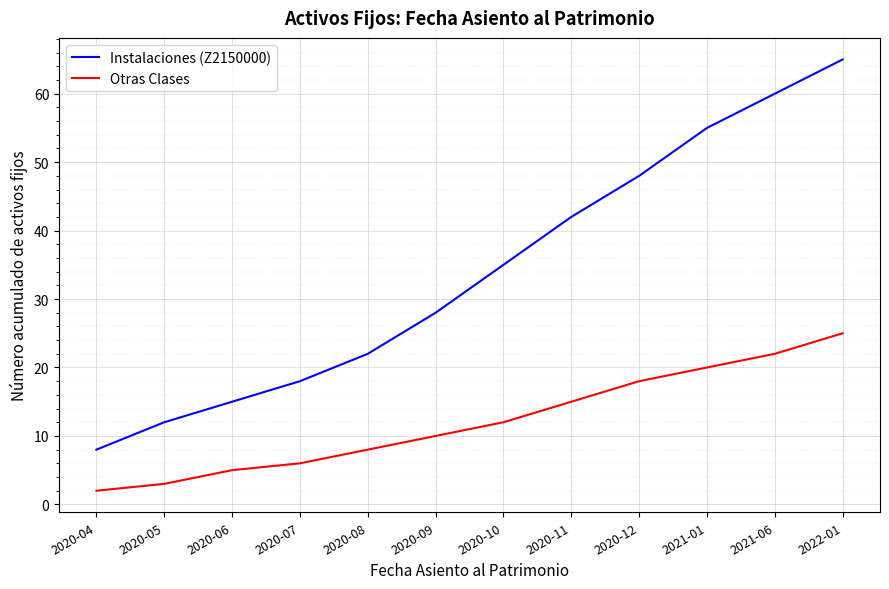

What is the minimum value for Otras Clases?

2